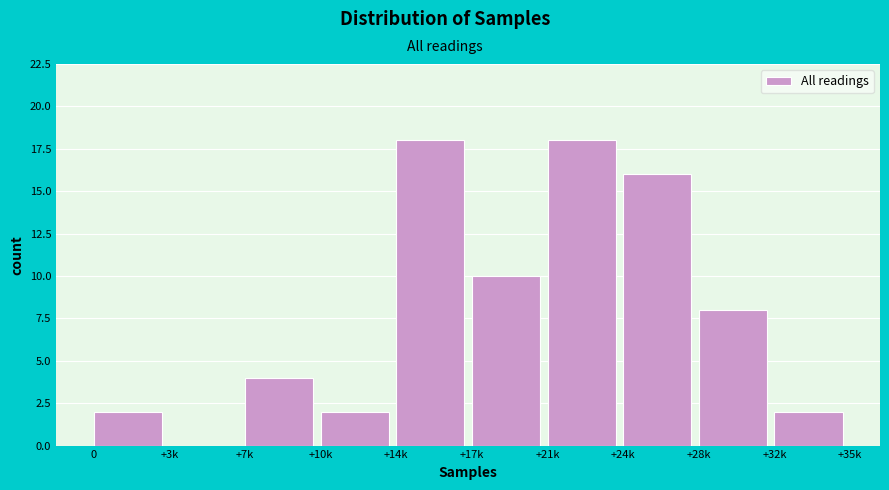

Reading left to right, transcribe all the data shown in this chart.

0=2	+3k=0	+7k=4	+10k=2	+14k=18	+17k=10	+21k=18	+24k=16	+28k=8	+32k=2